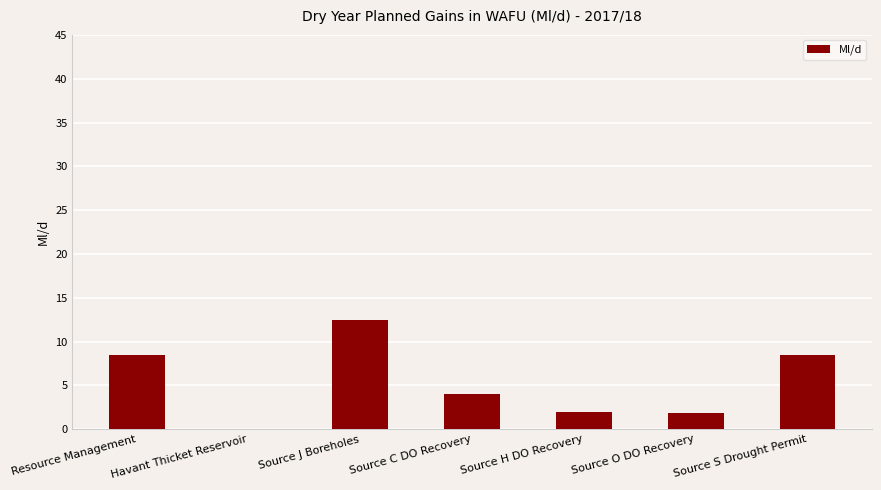

True or false: the data shows 6.6 at Source C DO Recovery.

False